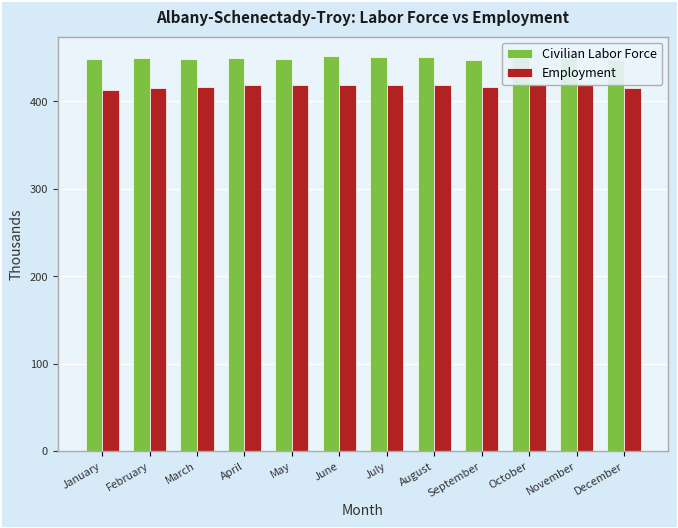

The Civilian Labor Force series shows 646.2 at November. True or false?

False